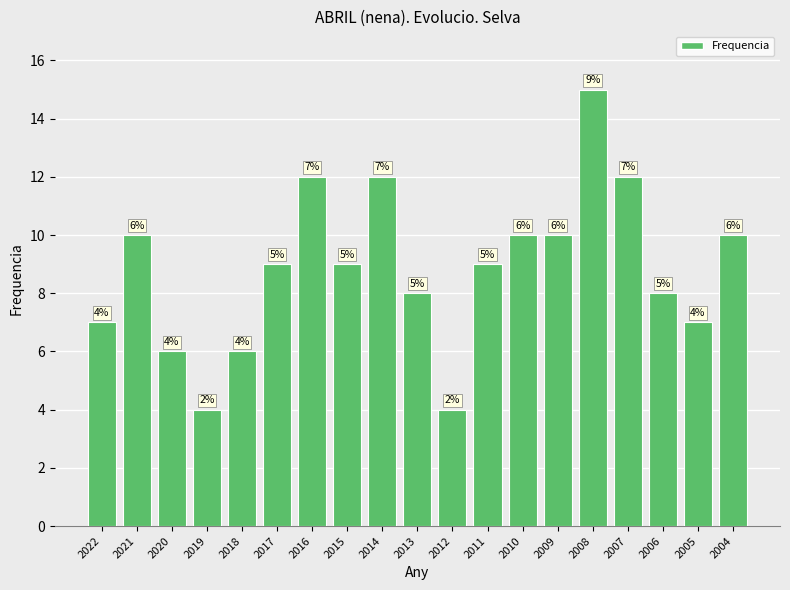

Is it true that the value at 2019 is 4?

True